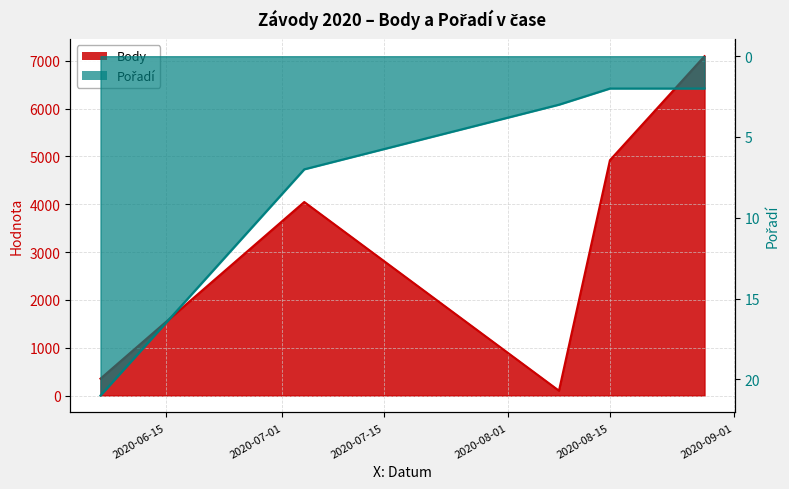

True or false: Pořadí and Body cross at least once.

False